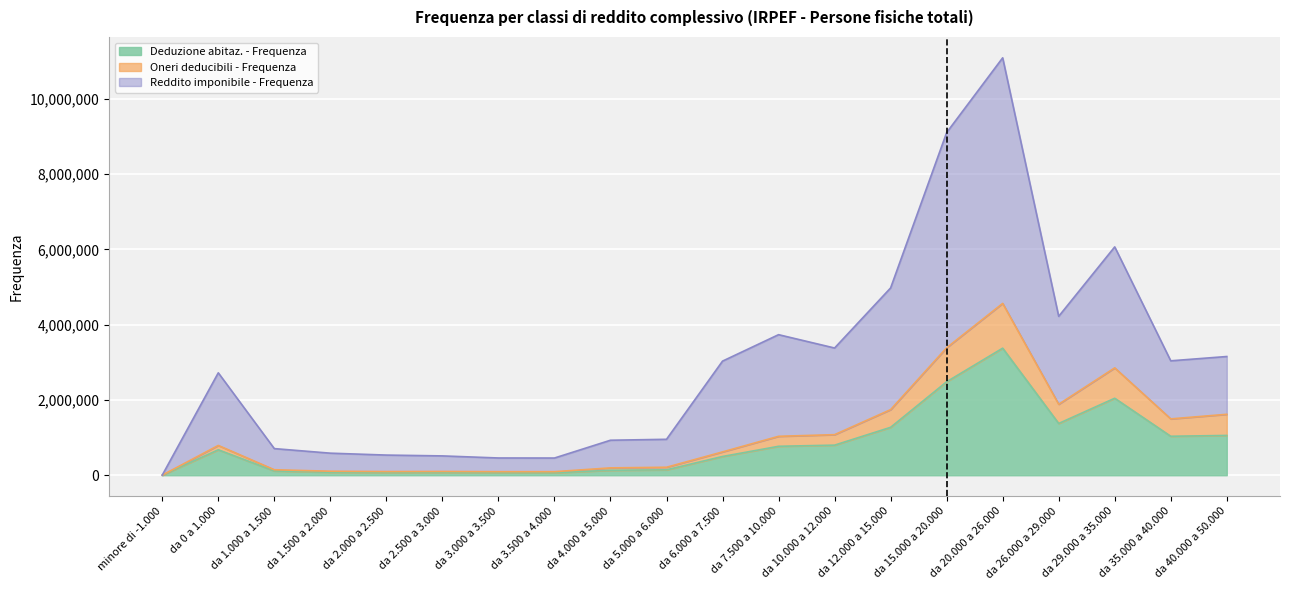

What is the value of the Reddito imponibile - Frequenza point at the 2nd from the left?

2722072